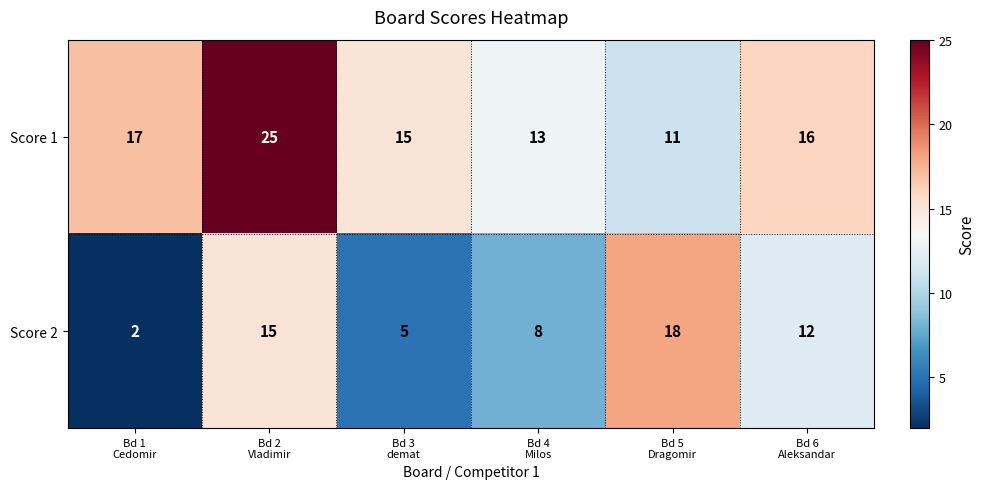

Which series has the widest spread of values?

Score 2